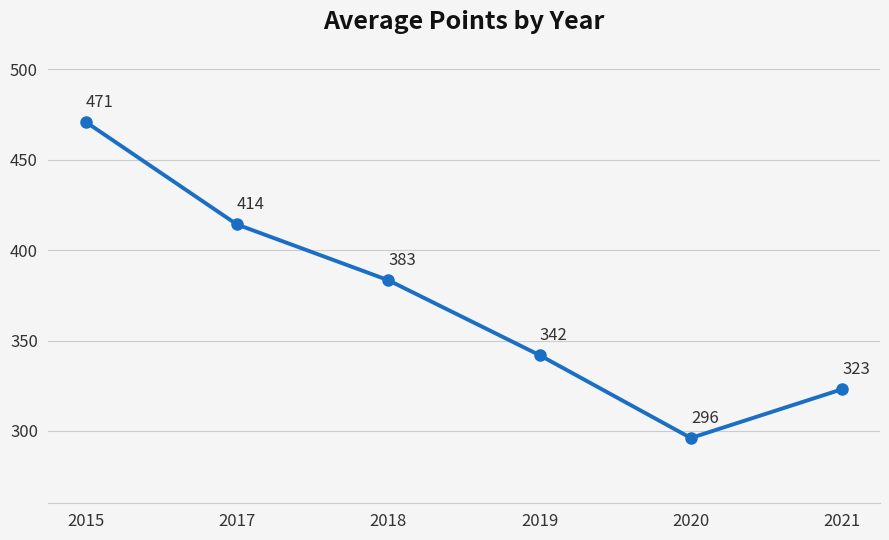

True or false: the data shows 471.0 at 2015.

True